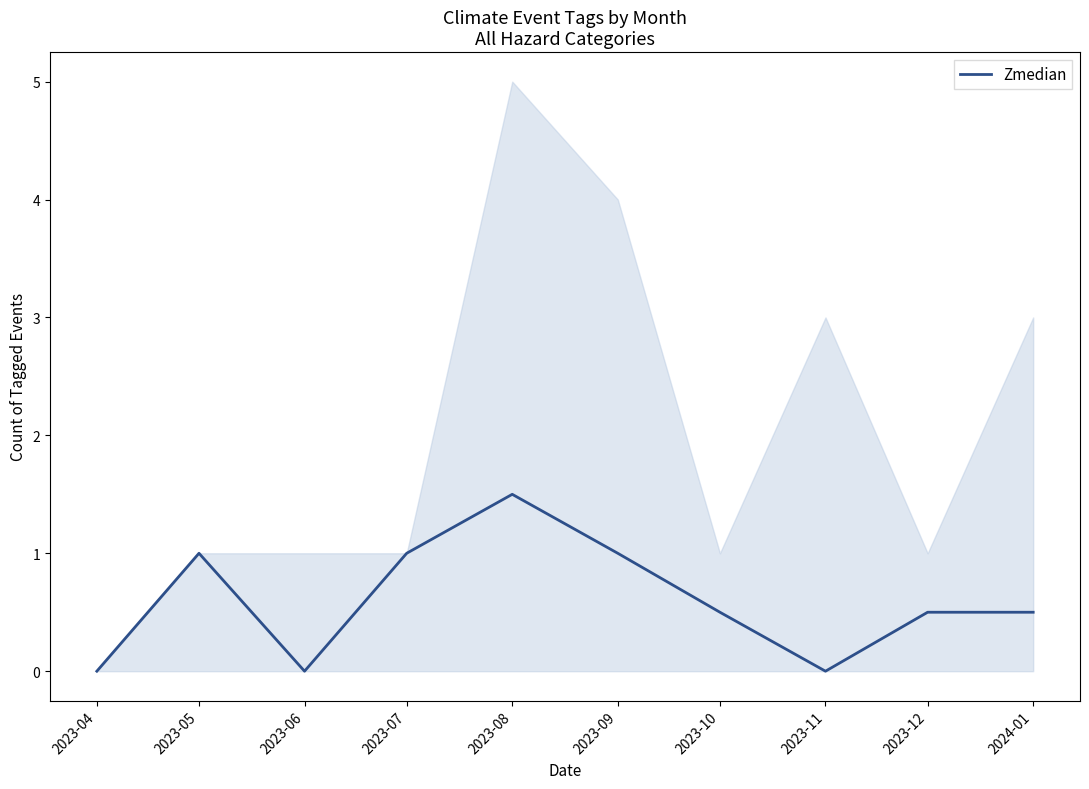

How many values are above zero?

7